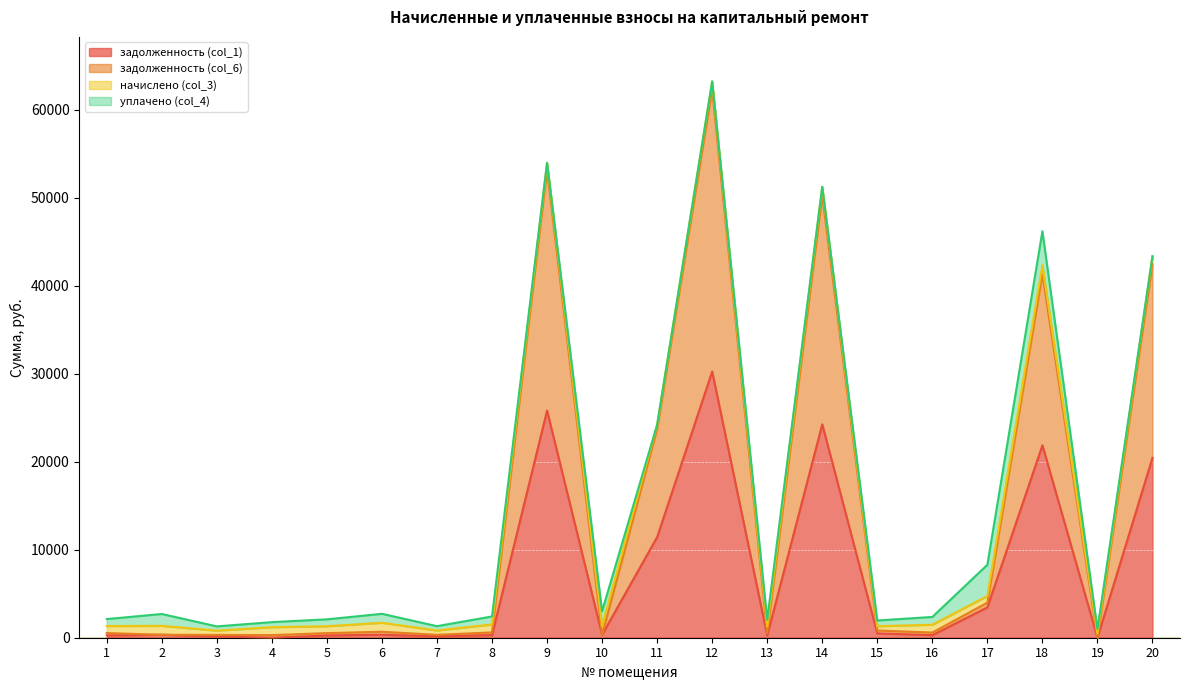

At which label does задолженность (col_1) first exceed 337?

2